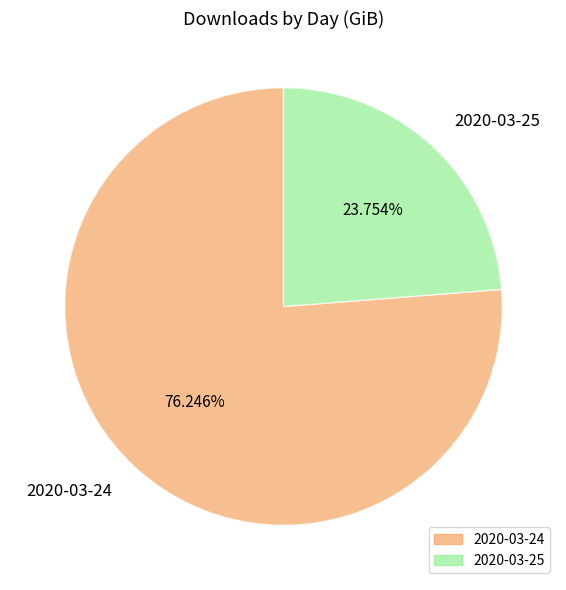

True or false: 2020-03-24 accounts for 76% of the total.

True